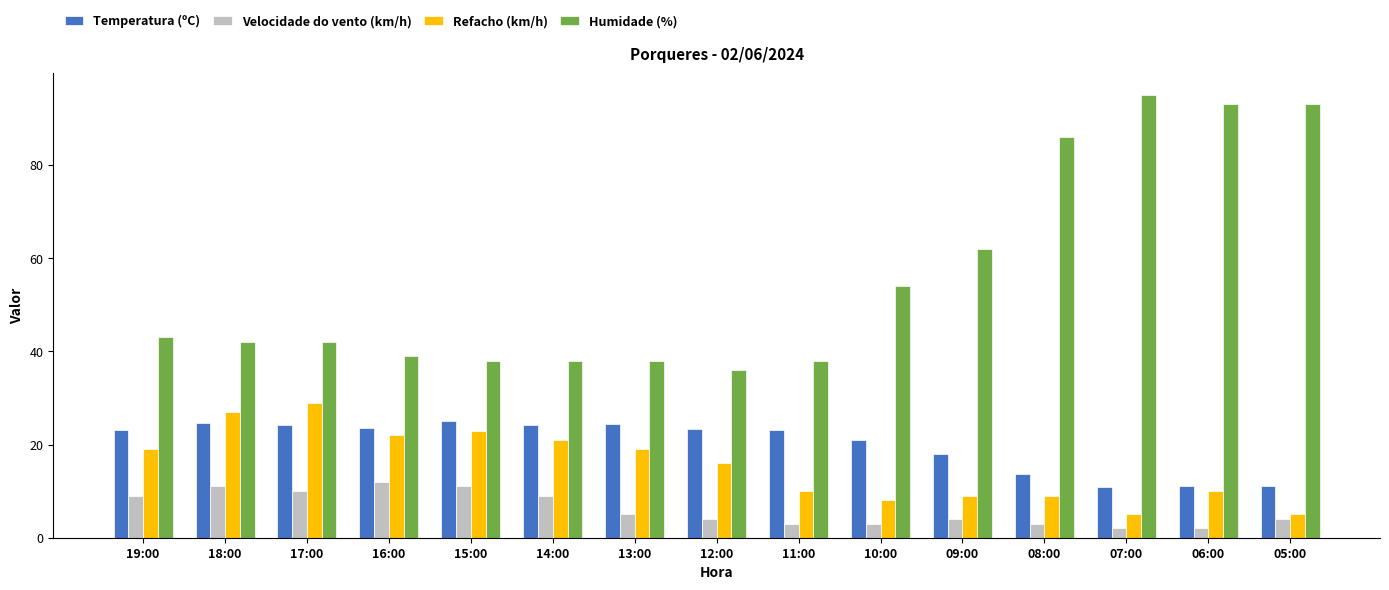

What is the sum of the Temperatura (ºC) values at 16:00 and 10:00?

44.4